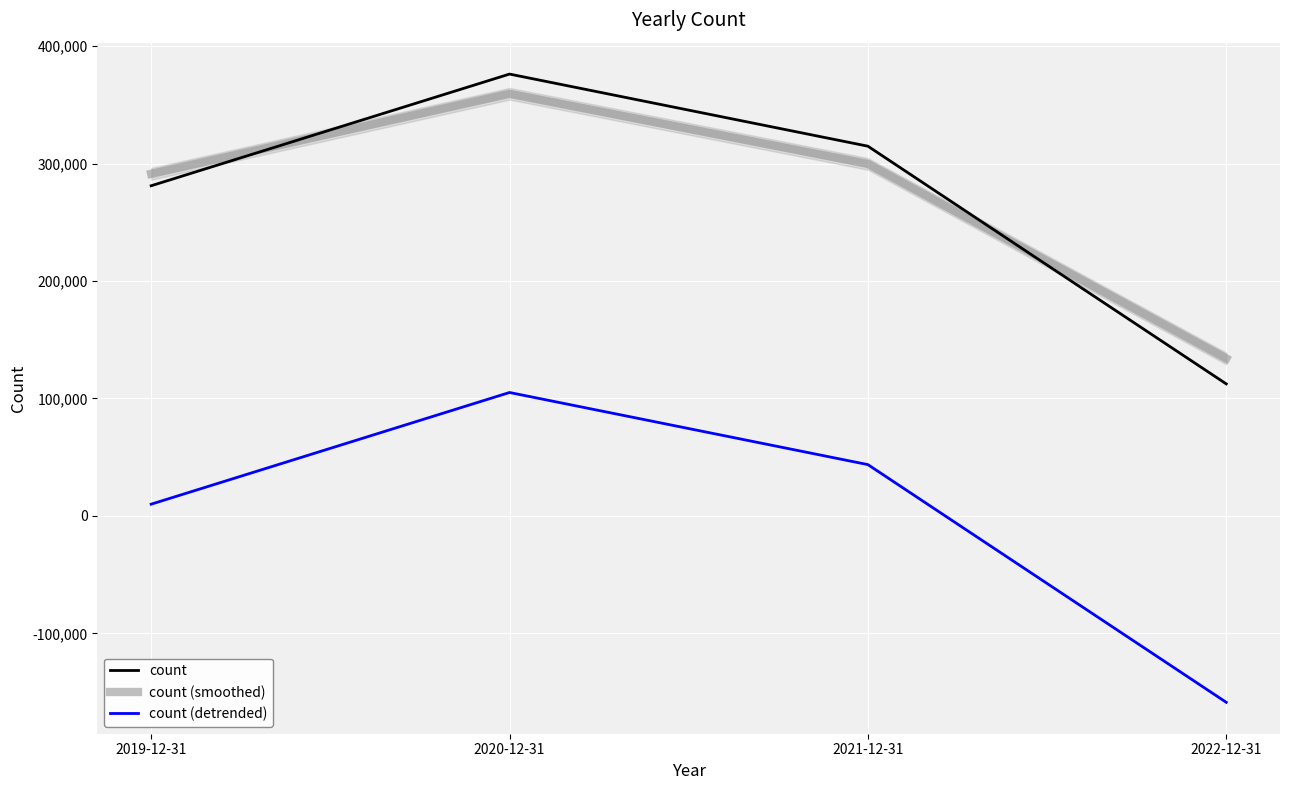

True or false: count and count (detrended) cross at least once.

False